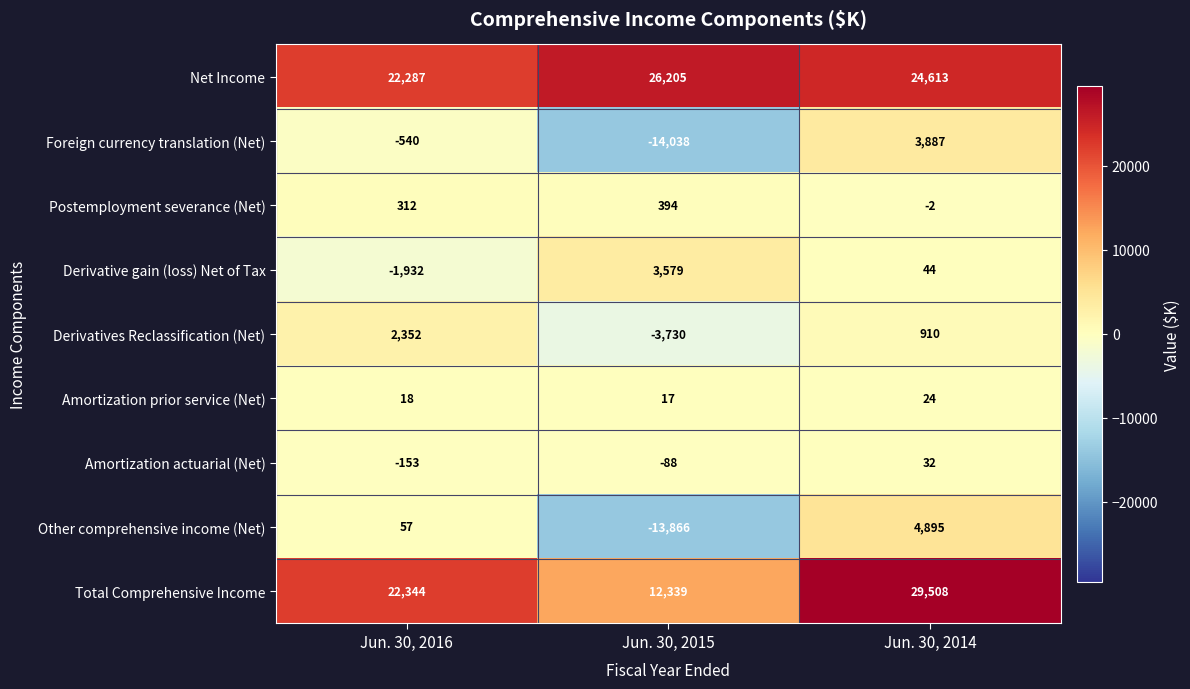

The value of Other comprehensive income (Net) at Jun. 30, 2014 is 2210. True or false?

False